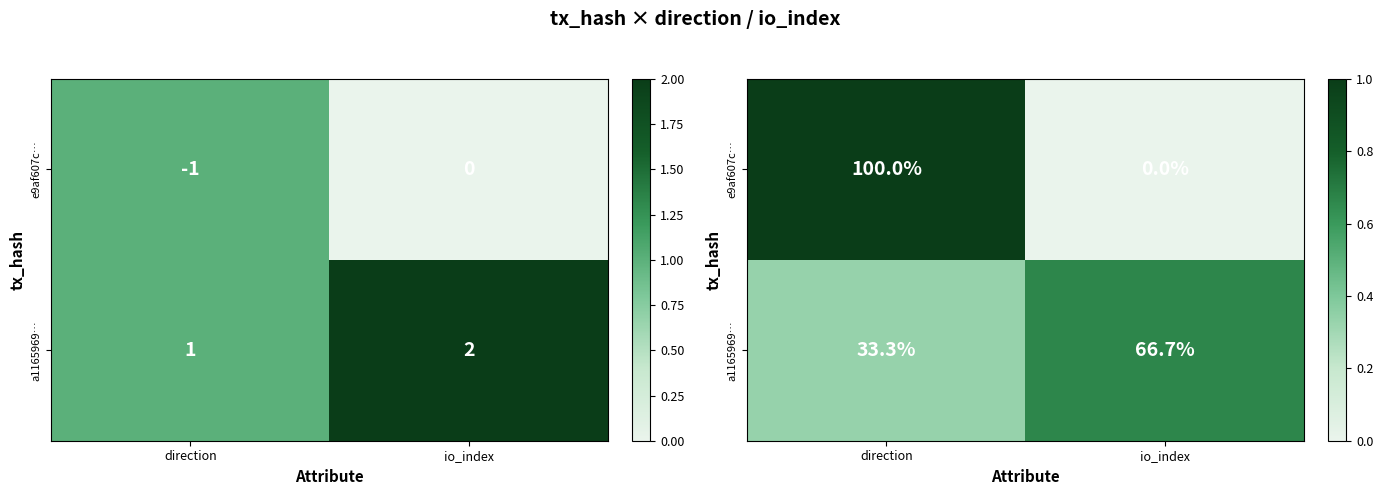

Which has a higher value, io_index or direction?

direction